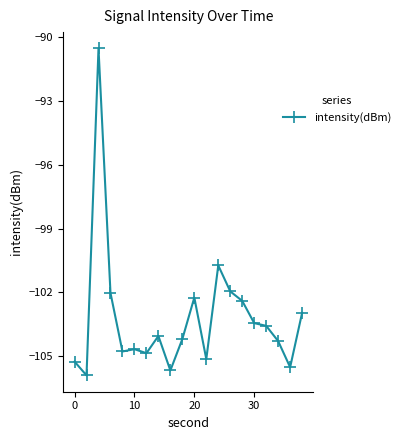

How many data points are above -104?

9